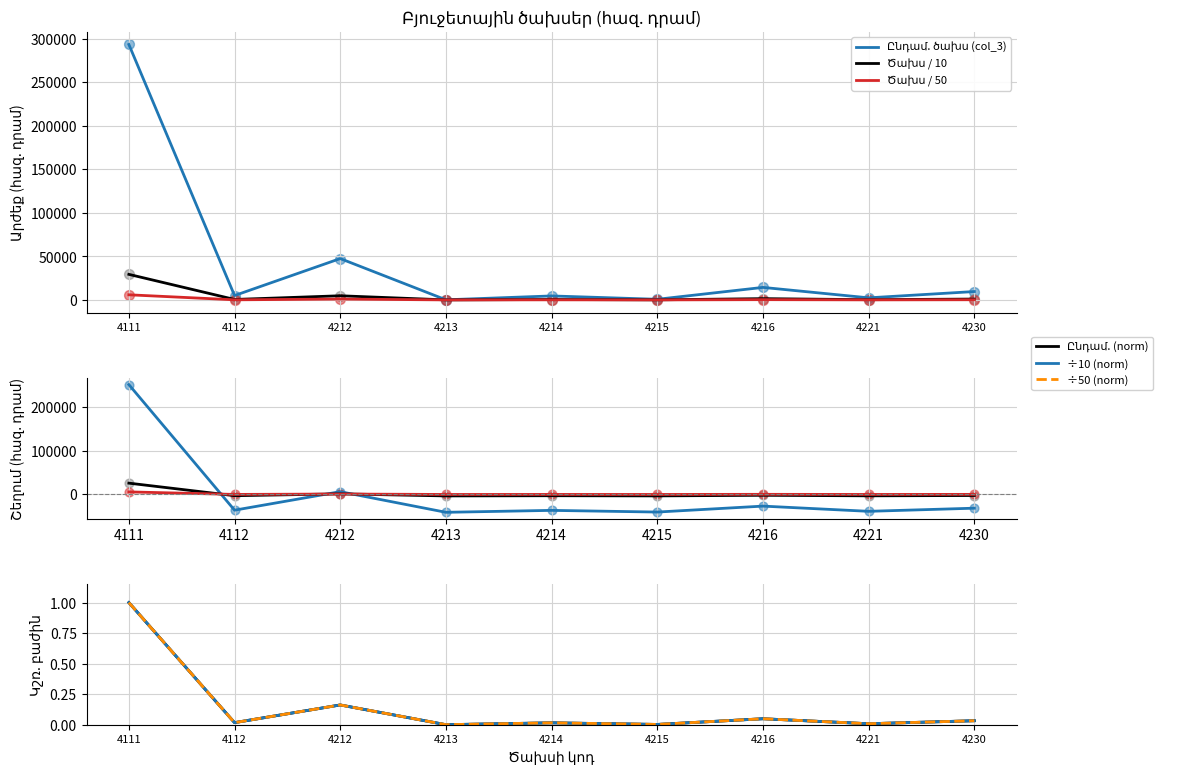

Which series reaches the minimum Y coordinate?

Ընդամ. ծախս (col_3)